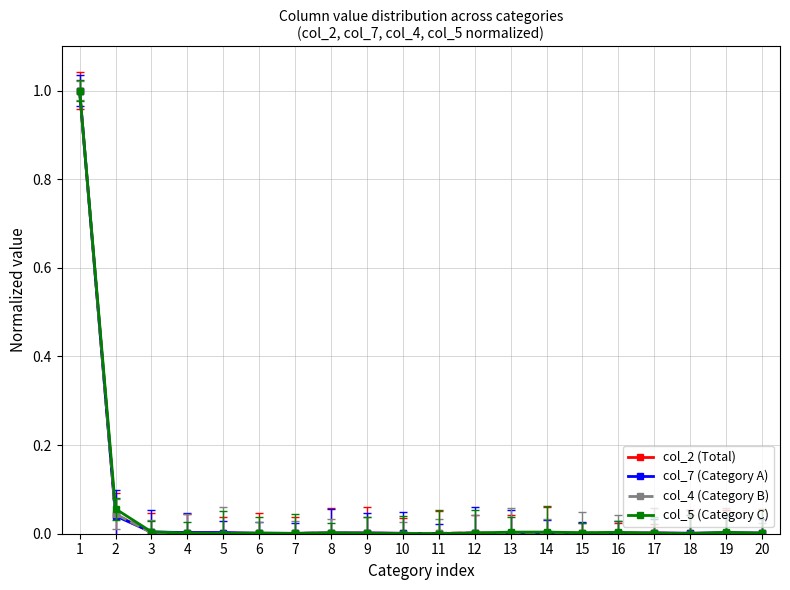

Which series has the largest total across all categories?

col_5 (Category C)